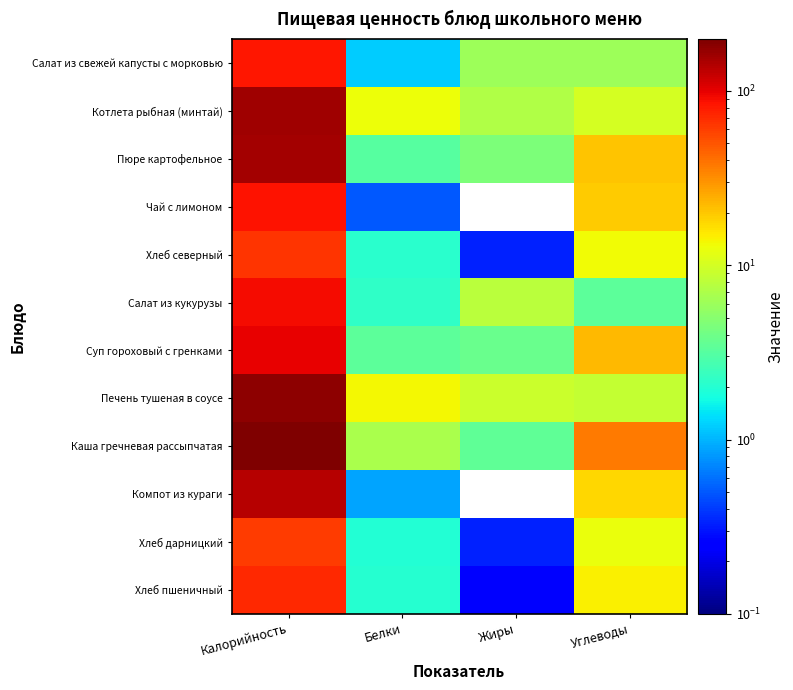

Between Жиры and Калорийность, which is larger?

Калорийность